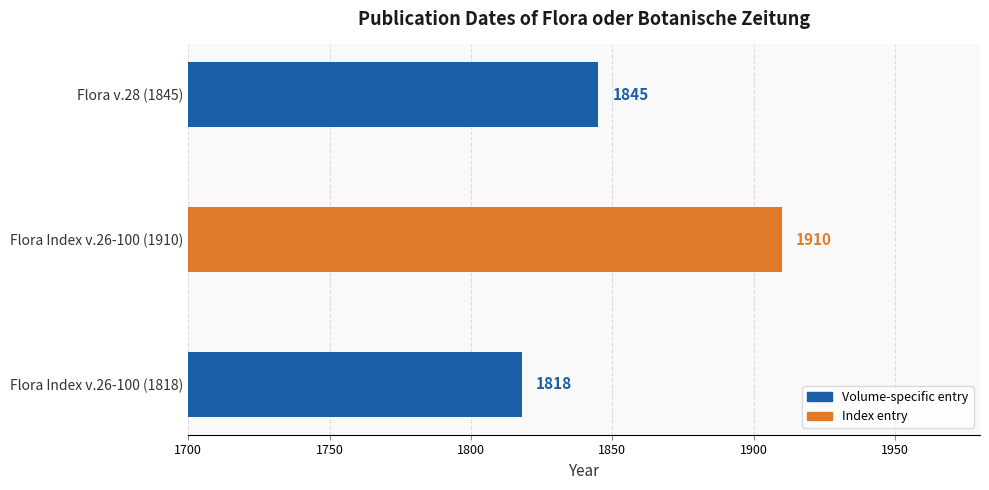

What is the minimum value shown in the chart?

1818